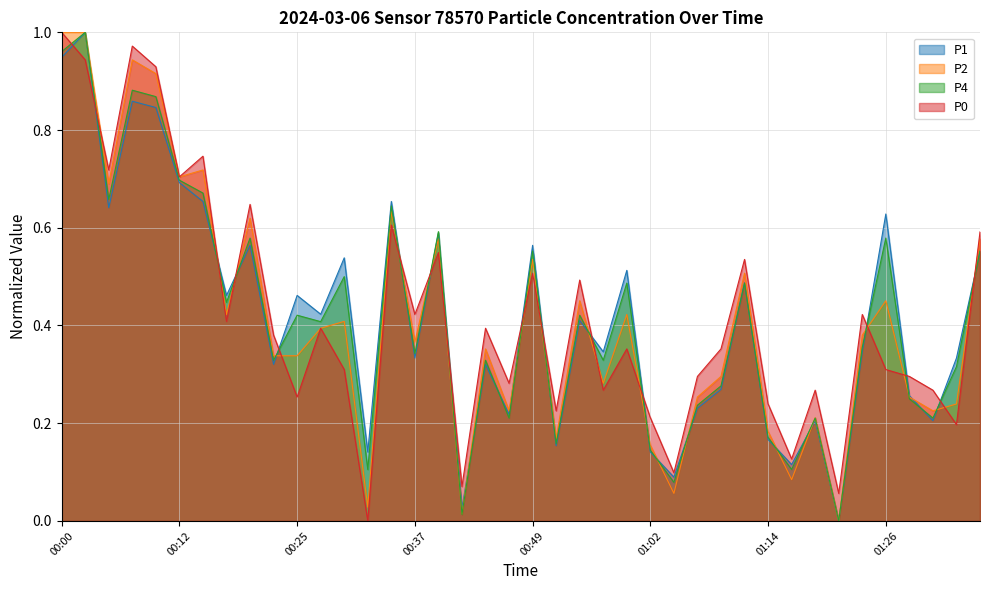

Rank the series by their maximum value, from lowest to highest.

P2 line, P0 line, P4 line, P1 line